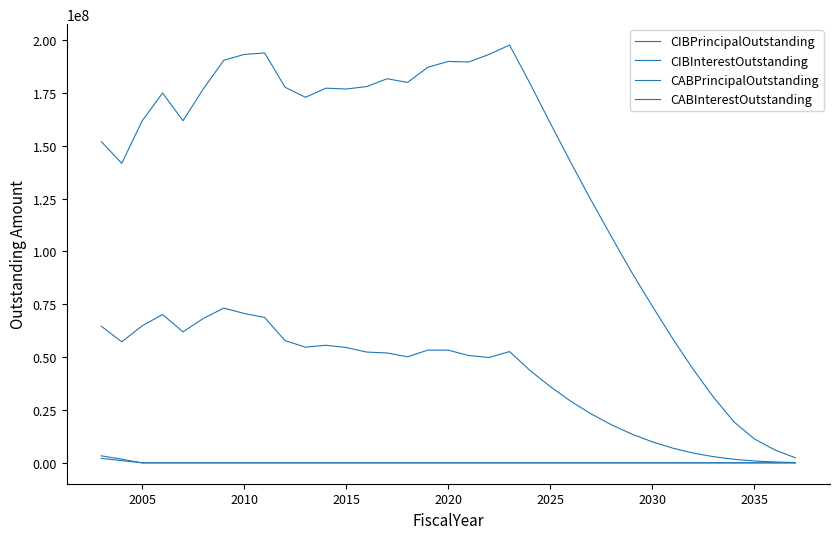

Is this an area chart (filled region under the line)?

No